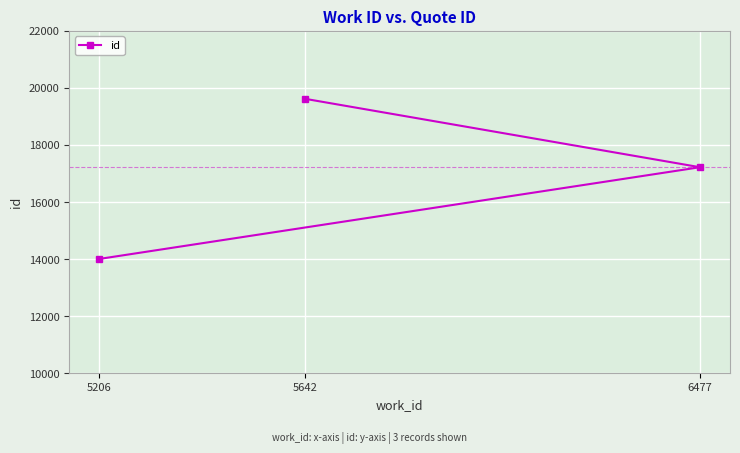

Which label corresponds to the smallest value in the chart?

5206